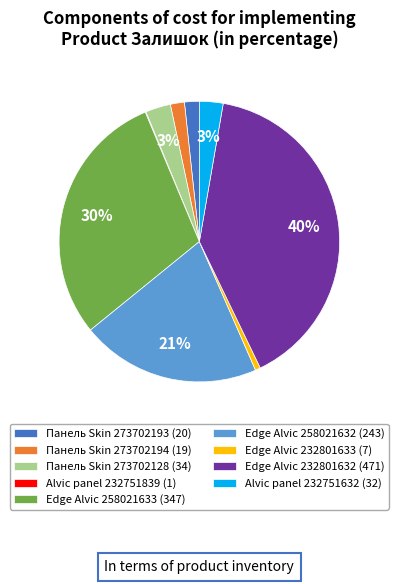

Does Edge Alvic 232801632 (471) represent more than half of the total?

No